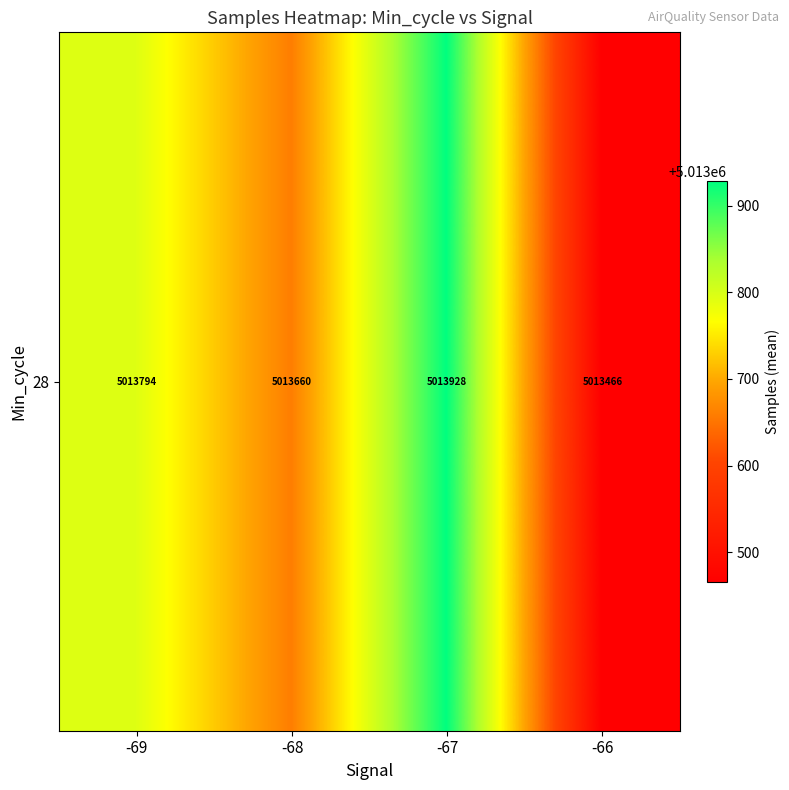

Which label corresponds to the smallest value in the chart?

-66